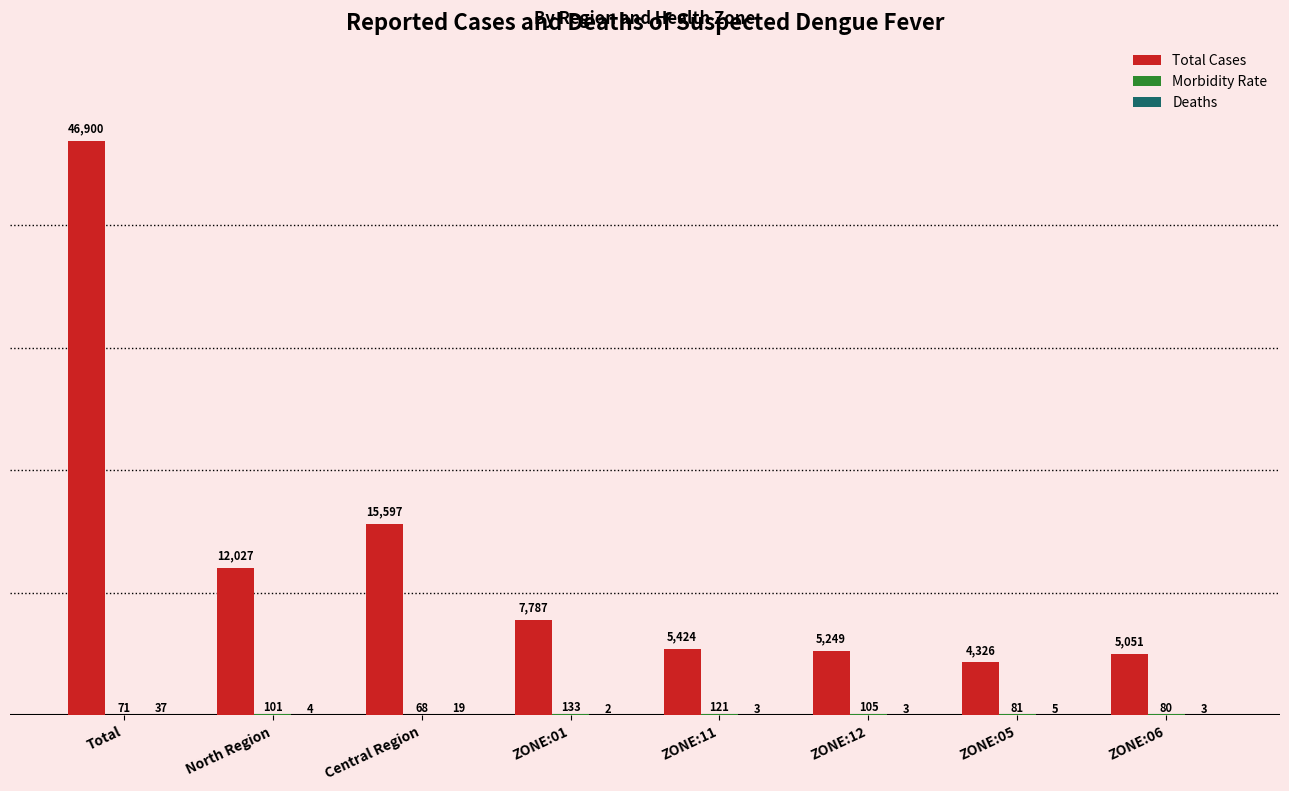

Does the chart contain stacked bars?

No